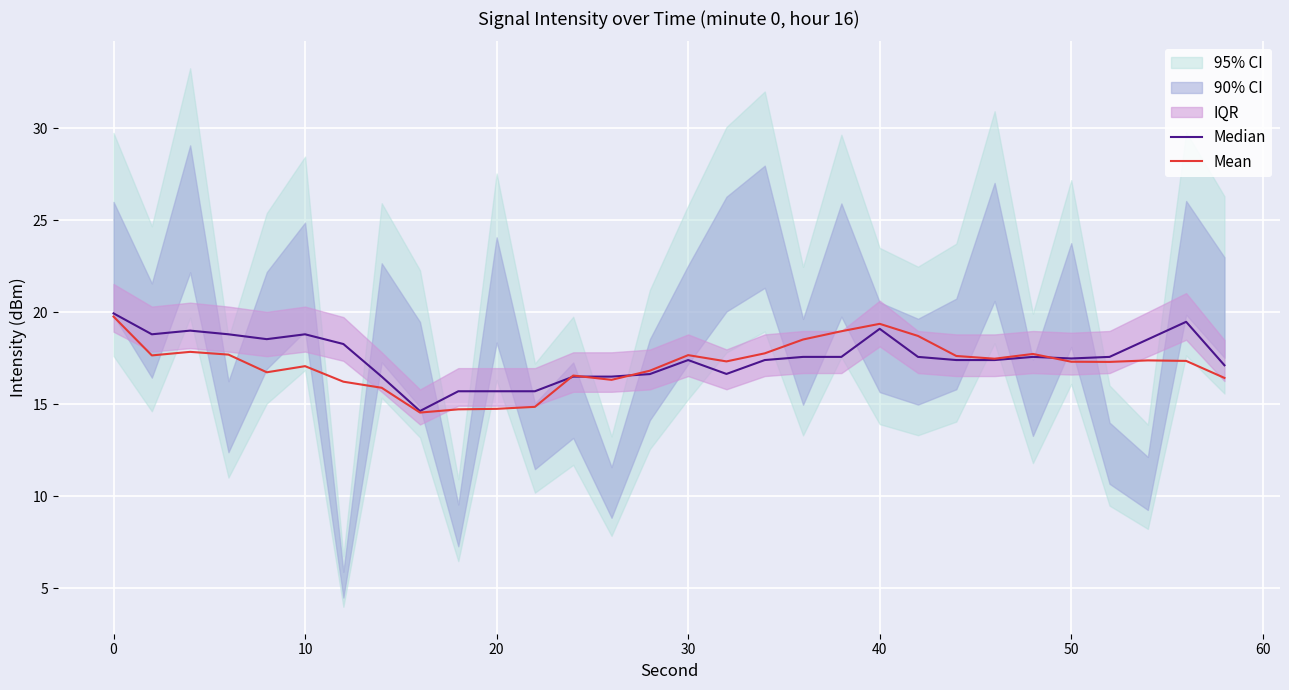

The value of Mean at 40 is 19.4. True or false?

True